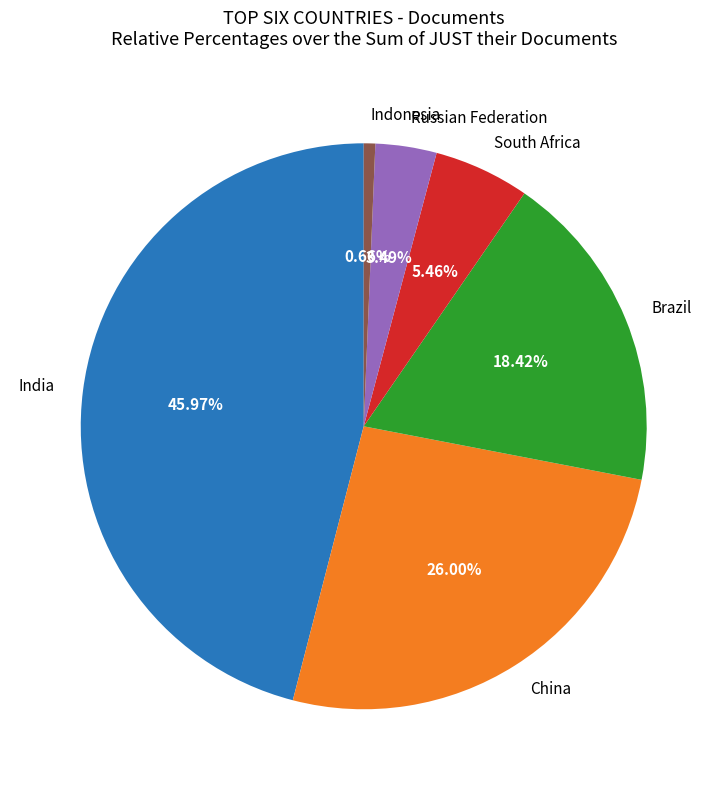

Which has a higher value, South Africa or Russian Federation?

South Africa